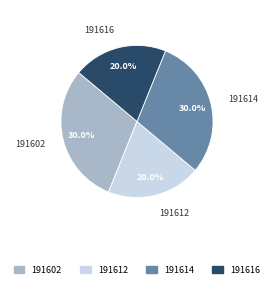

What is the ratio of the value at 191614 to the value at 191612?

1.5